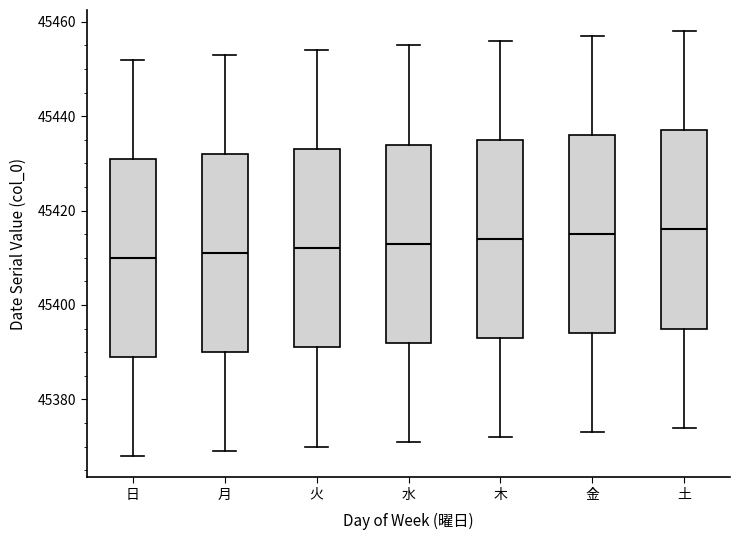

Reading left to right, transcribe this box plot: for each box, give where its median line is, the range the box spans, and where its two whiskers end, as read against the y-axis. The values are not printed on the chart, so give them approximately, as read against the axis.

日: median 45410, box 45390 to 45432, whiskers 45368 to 45452
月: median 45412, box 45390 to 45432, whiskers 45370 to 45454
火: median 45412, box 45392 to 45434, whiskers 45370 to 45454
水: median 45414, box 45392 to 45434, whiskers 45372 to 45456
木: median 45414, box 45394 to 45436, whiskers 45372 to 45456
金: median 45416, box 45394 to 45436, whiskers 45374 to 45458
土: median 45416, box 45396 to 45438, whiskers 45374 to 45458